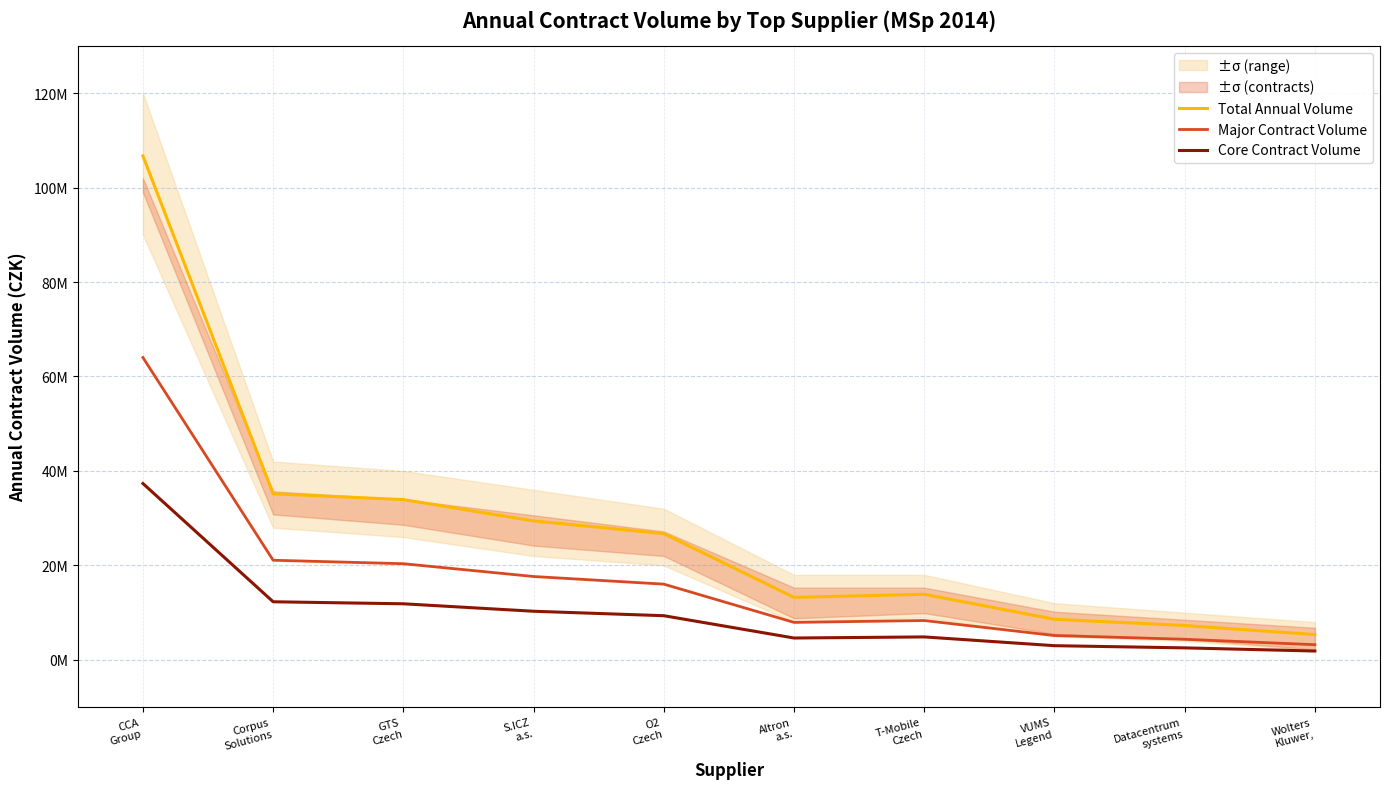

What are all the series names shown in the legend?

Total Annual Volume, Major Contract Volume, Core Contract Volume